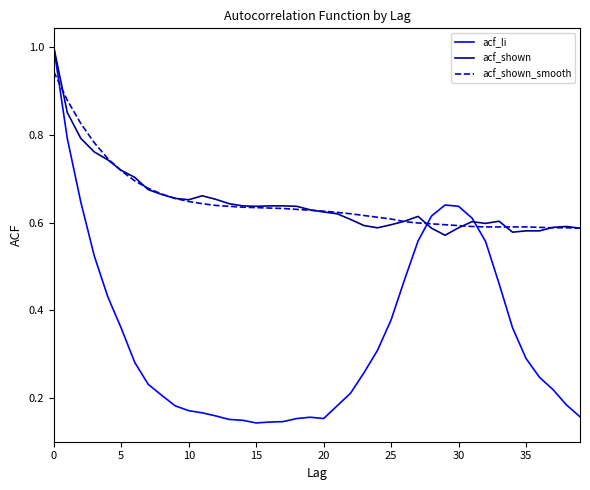

What is the highest value of the acf_li series?

1.0